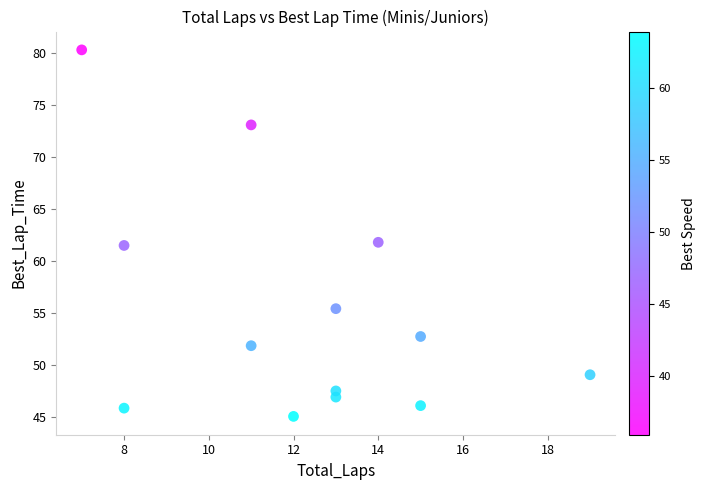

What is the range of Y values (max minus min)?

35.2